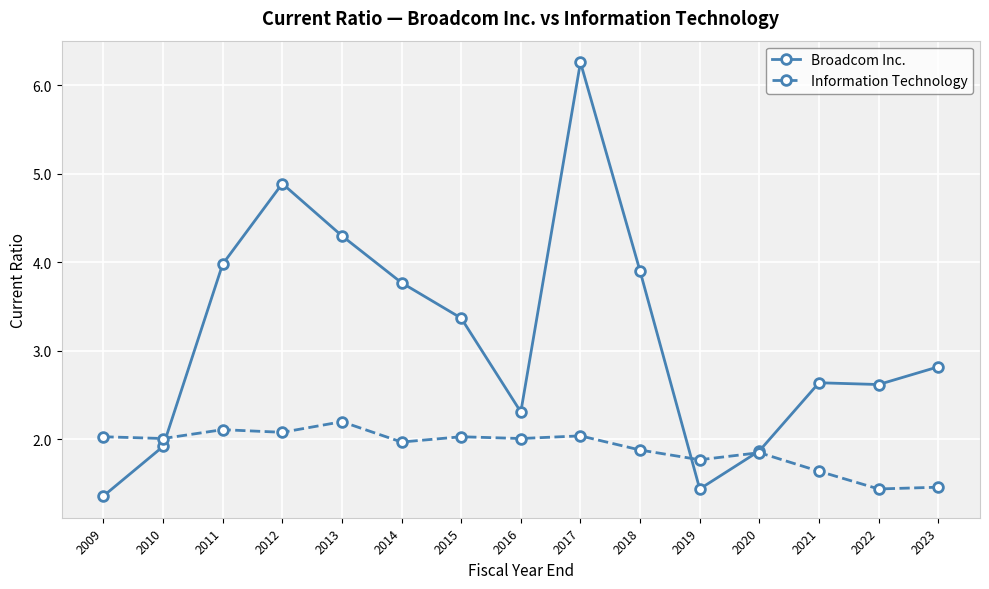

Which series has the largest total across all categories?

Broadcom Inc.